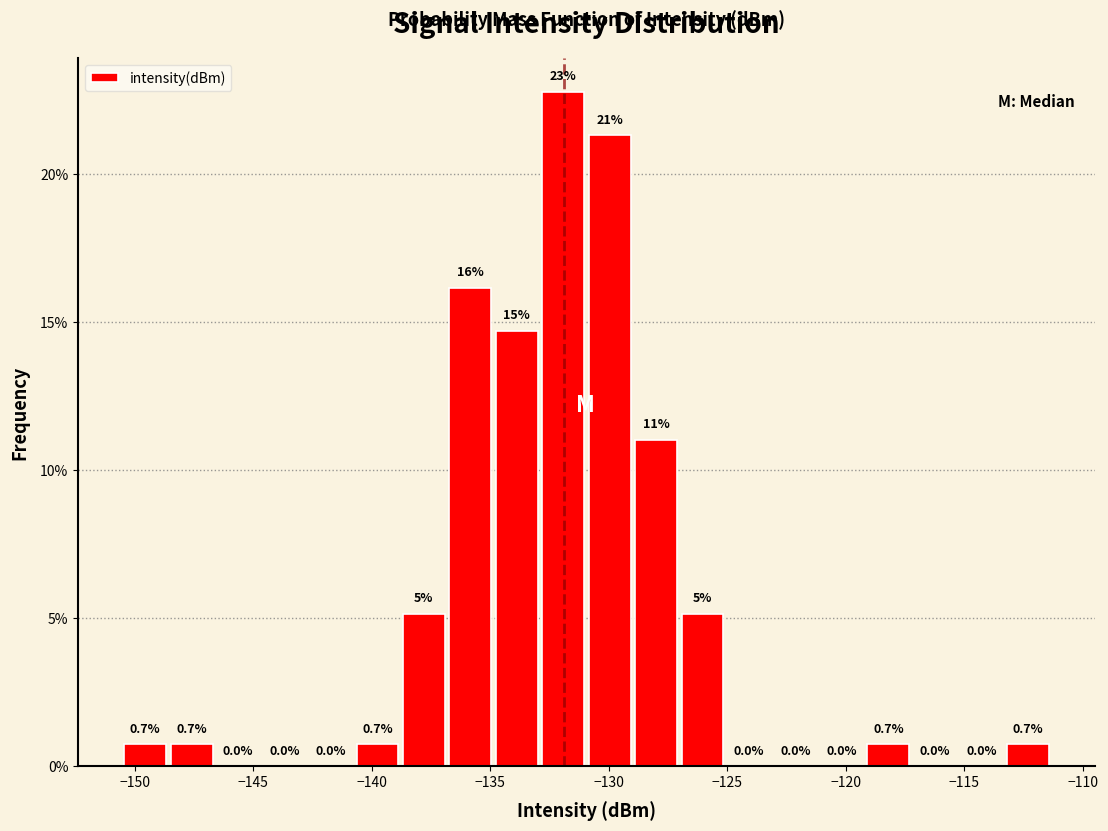

Read against the x-axis, roughly where is the centre of the tallest bar?

-132.0